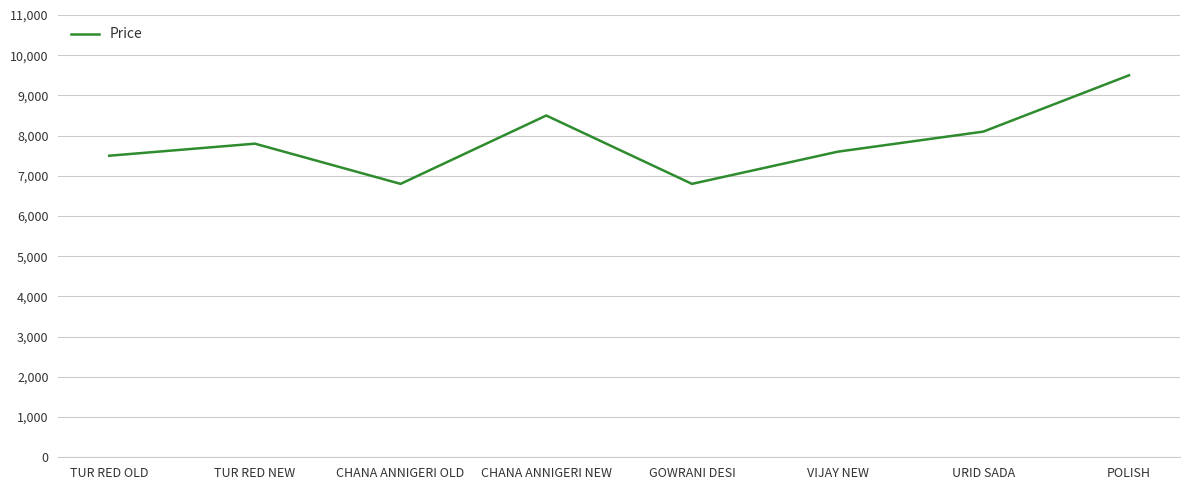

At which label is the value closest to 8150?

URID SADA